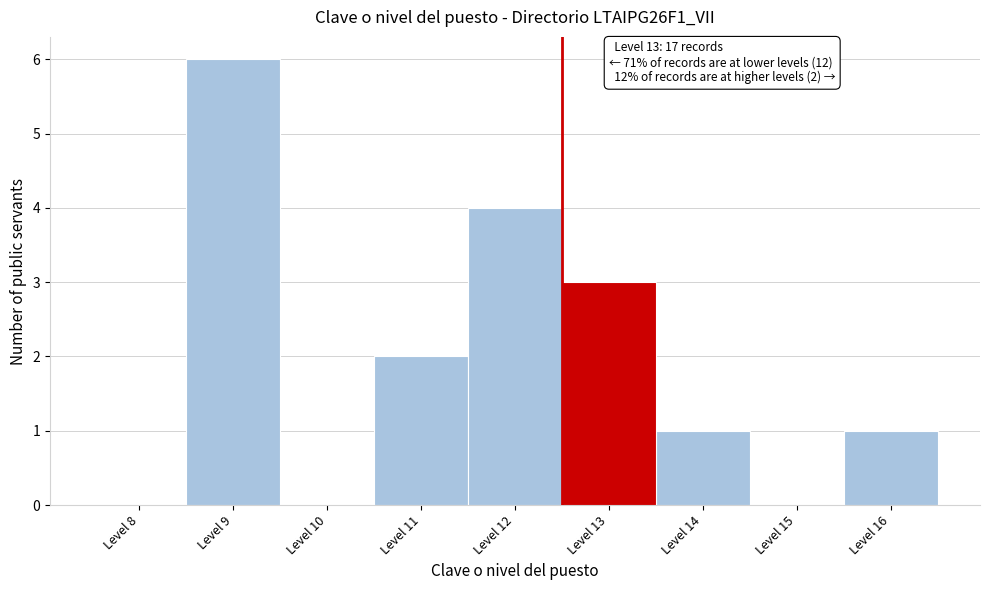

Reading left to right, transcribe all the data shown in this chart.

Level 8=0	Level 9=6	Level 10=0	Level 11=2	Level 12=4	Level 13=3	Level 14=1	Level 15=0	Level 16=1